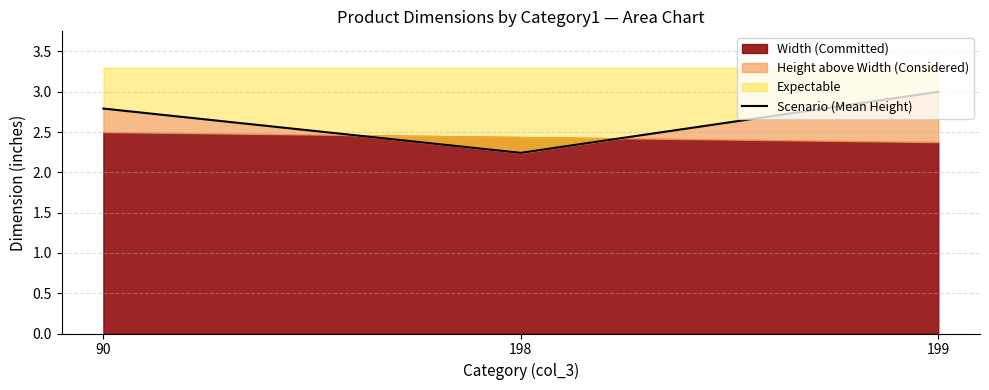

True or false: the data shows 5.0 at 199.

False